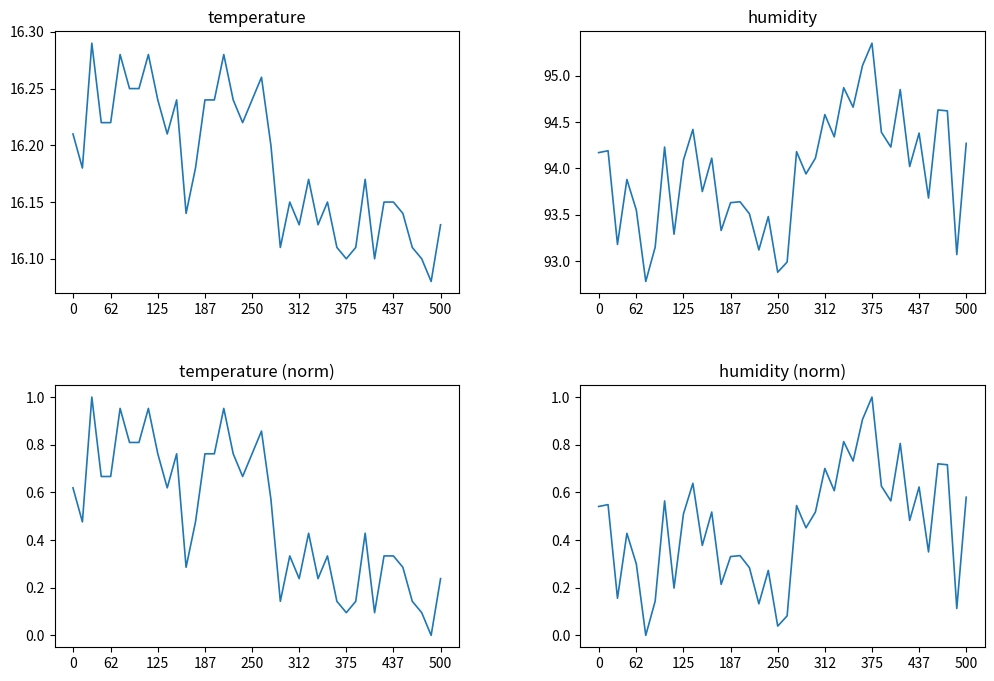

What is the difference between the maximum and minimum values in the humidity (norm) series?

1.0